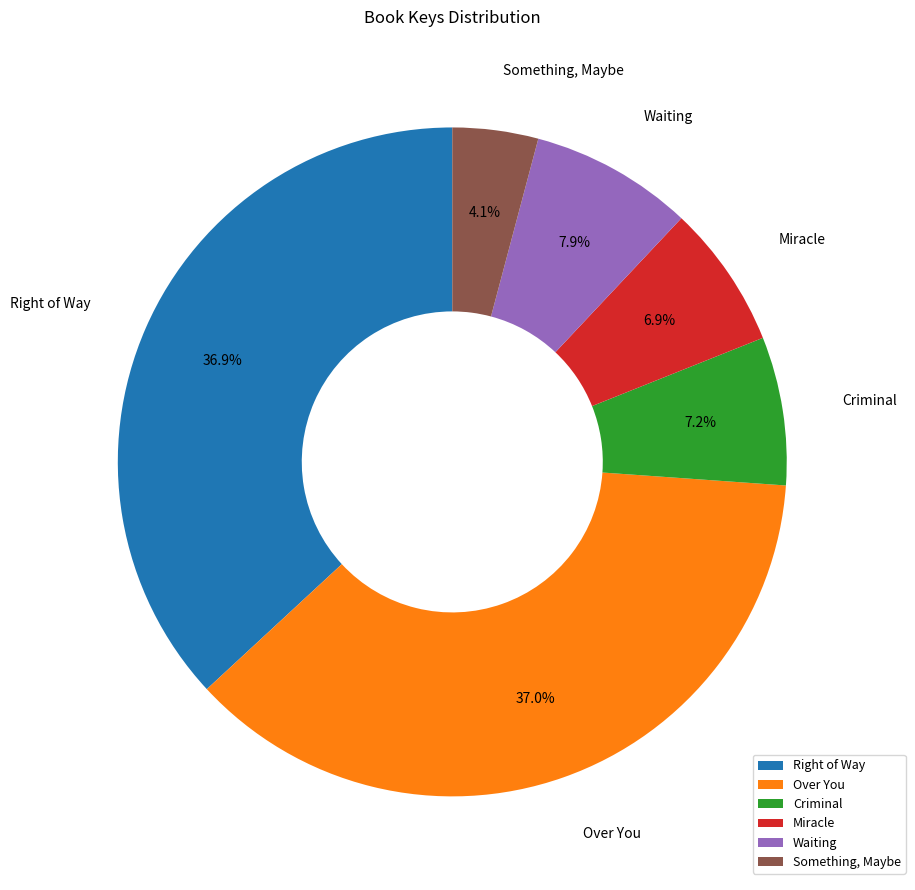

How much of the chart is everything except Waiting?

92.1%